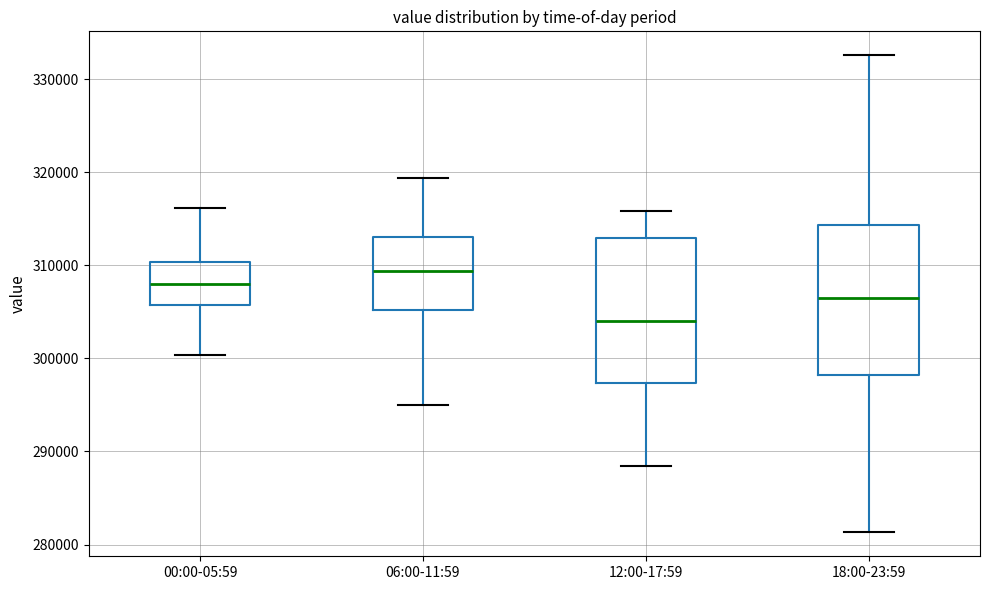

Where does the upper whisker of the box for 00:00-05:59 end on the y-axis? The values are not printed on the chart, so give them approximately, as read against the axis.

316000